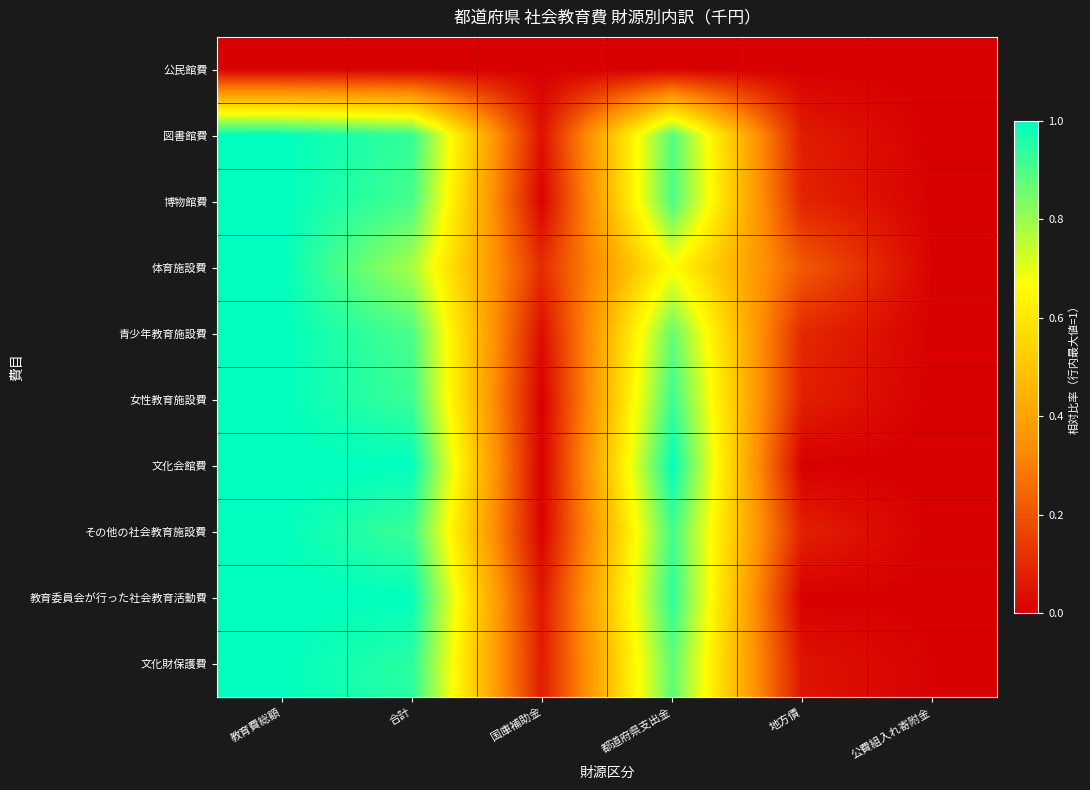

Reading right to left, list all the values displayed in this chart.

公民館費: 公費組入れ寄附金=0.0	地方債=0.0	都道府県支出金=0.0	国庫補助金=0.0	合計=0.0	教育費総額=0.0
図書館費: 公費組入れ寄附金=0.0	地方債=0.1	都道府県支出金=0.9	国庫補助金=0.0	合計=0.9	教育費総額=1.0
博物館費: 公費組入れ寄附金=0.0	地方債=0.1	都道府県支出金=0.9	国庫補助金=0.0	合計=0.9	教育費総額=1.0
体育施設費: 公費組入れ寄附金=0.0	地方債=0.2	都道府県支出金=0.7	国庫補助金=0.1	合計=0.8	教育費総額=1.0
青少年教育施設費: 公費組入れ寄附金=0.0	地方債=0.1	都道府県支出金=0.9	国庫補助金=0.0	合計=0.9	教育費総額=1.0
女性教育施設費: 公費組入れ寄附金=0.0	地方債=0.1	都道府県支出金=0.9	国庫補助金=0.0	合計=0.9	教育費総額=1.0
文化会館費: 公費組入れ寄附金=0.0	地方債=0.0	都道府県支出金=1.0	国庫補助金=0.0	合計=1.0	教育費総額=1.0
その他の社会教育施設費: 公費組入れ寄附金=0.0	地方債=0.1	都道府県支出金=0.9	国庫補助金=0.0	合計=0.9	教育費総額=1.0
教育委員会が行った社会教育活動費: 公費組入れ寄附金=0.0	地方債=0.0	都道府県支出金=0.9	国庫補助金=0.1	合計=1.0	教育費総額=1.0
文化財保護費: 公費組入れ寄附金=0.0	地方債=0.0	都道府県支出金=0.9	国庫補助金=0.1	合計=0.9	教育費総額=1.0